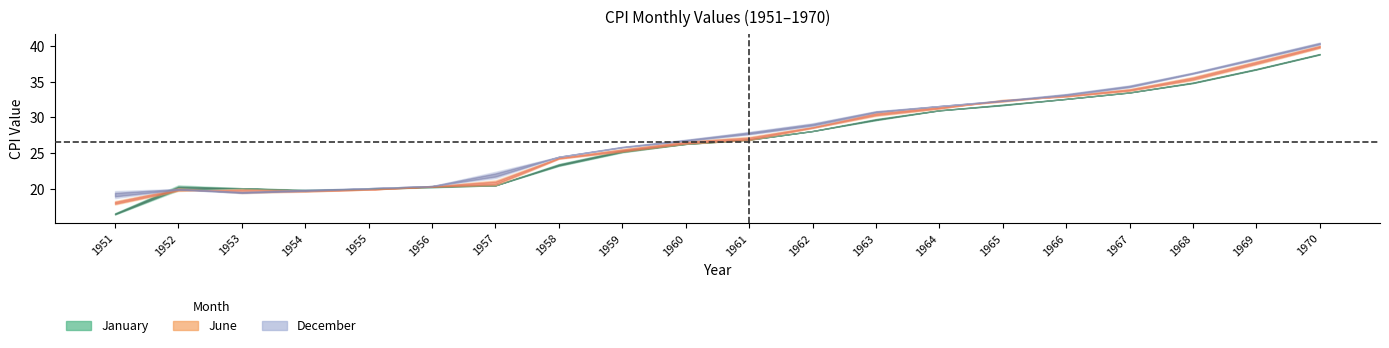

Where does the January series first go above 26?

1960